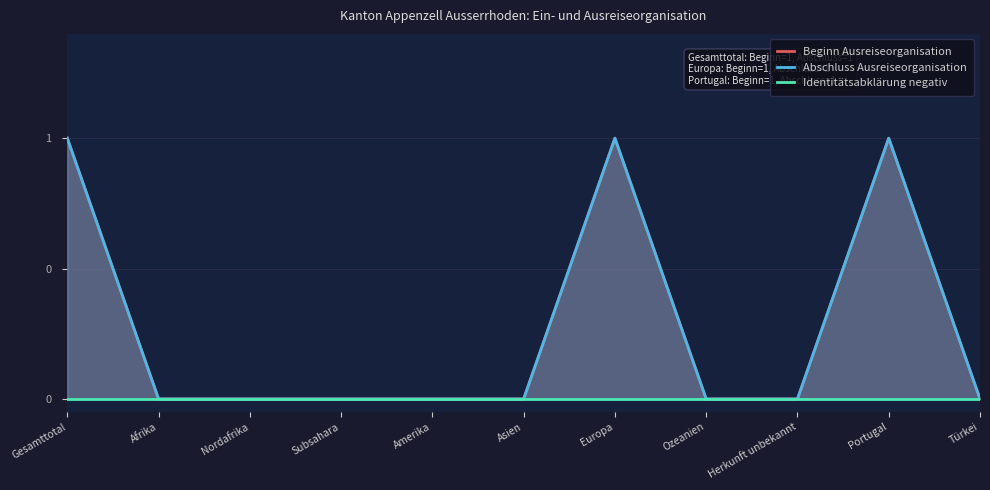

Rank the series by their maximum value, from lowest to highest.

Identitätsabklärung negativ, Beginn Ausreiseorganisation, Abschluss Ausreiseorganisation